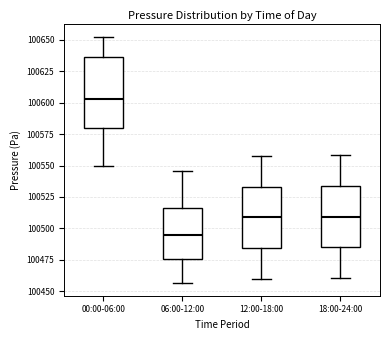

Reading left to right, read every box against the y-axis: the position of its median line, the range the box covers, and the ends of its whiskers. The values are not printed on the chart, so give them approximately, as read against the axis.

00:00-06:00: median 100605, box 100580 to 100635, whiskers 100550 to 100650
06:00-12:00: median 100495, box 100475 to 100515, whiskers 100455 to 100545
12:00-18:00: median 100510, box 100485 to 100535, whiskers 100460 to 100560
18:00-24:00: median 100510, box 100485 to 100535, whiskers 100460 to 100560